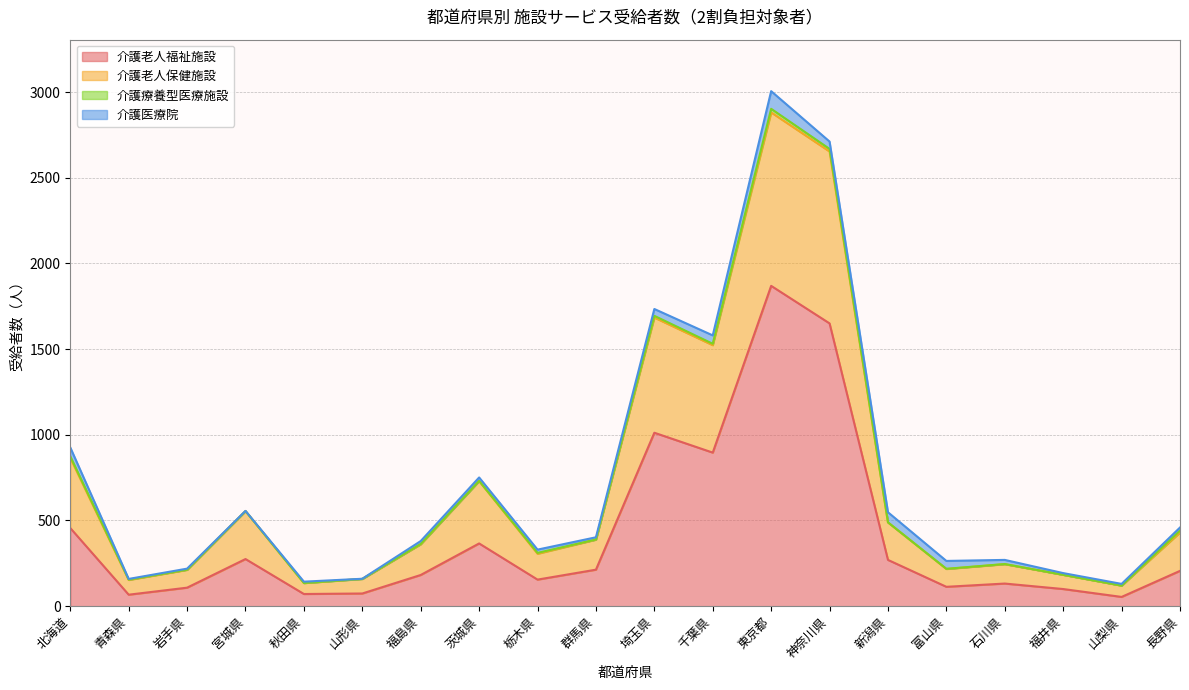

At which category is the sum across all series the highest?

東京都